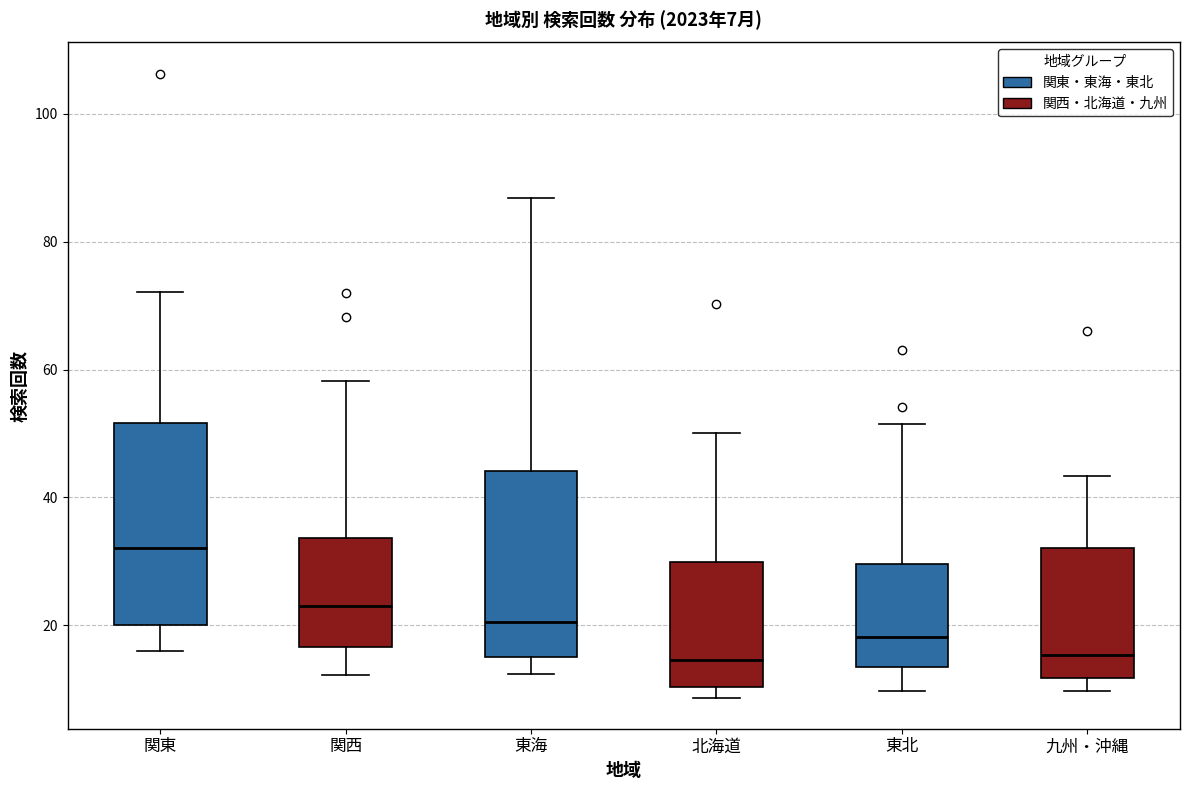

Comparing the boxes themselves (not the whiskers), which one is the tallest?

関東